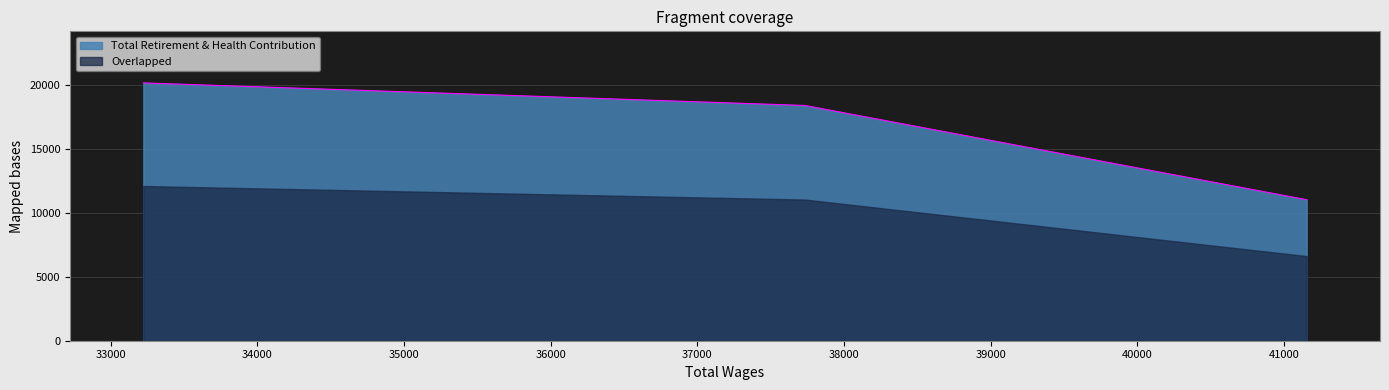

What is the greatest value displayed?

20172